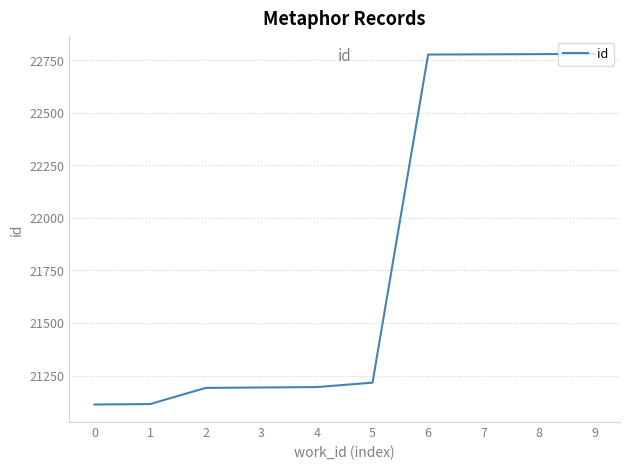

The chart shows a value of 31511 at 0. True or false?

False